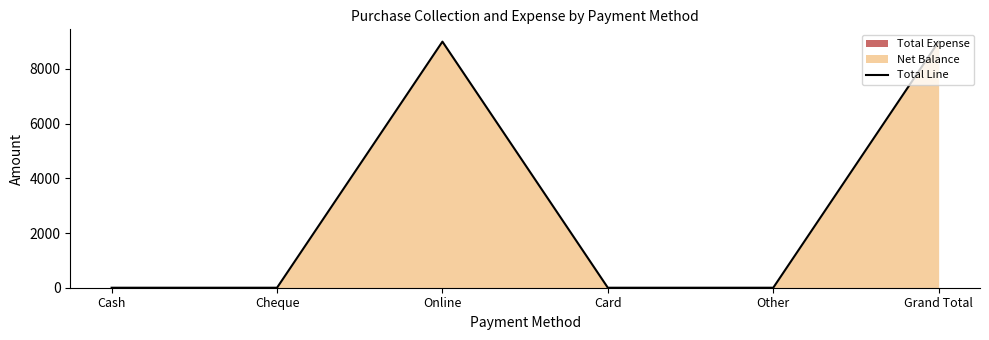

What is the average value?

3000